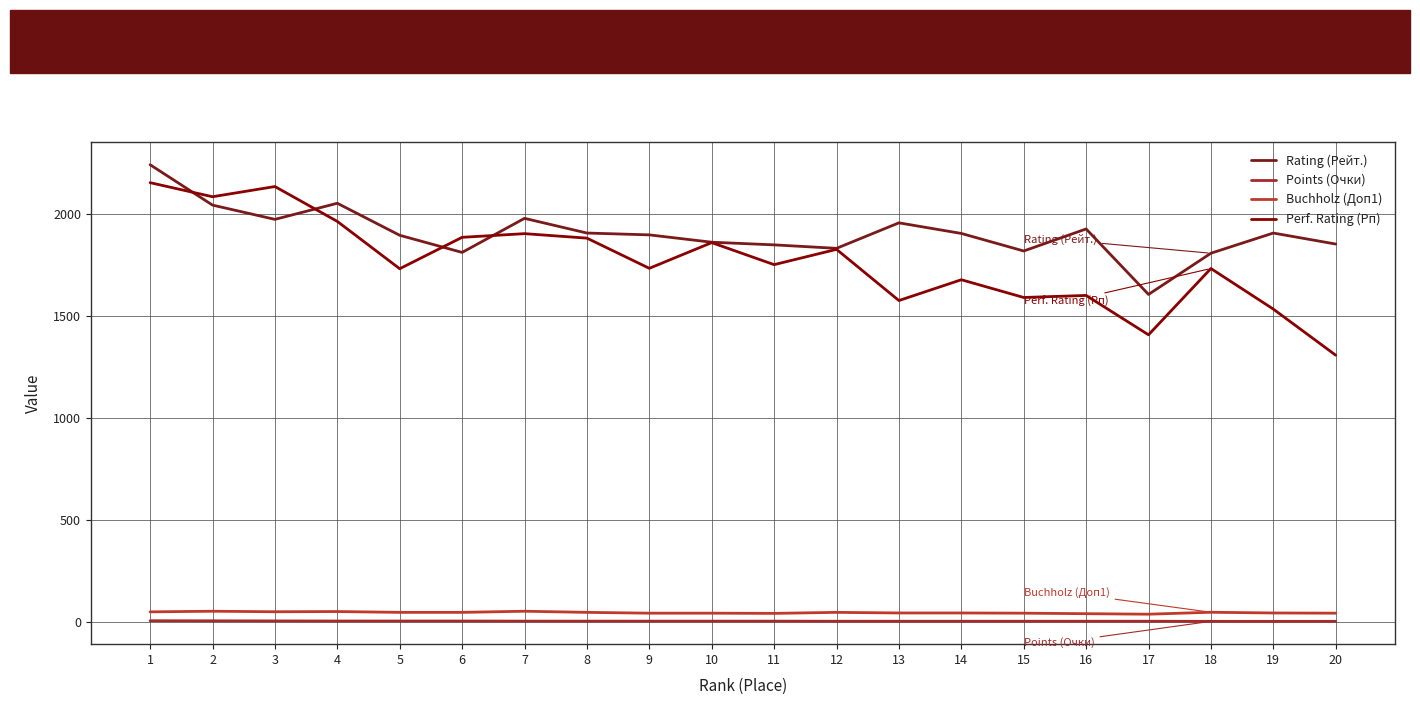

True or false: Points (Очки) and Buchholz (Доп1) intersect in this chart.

False